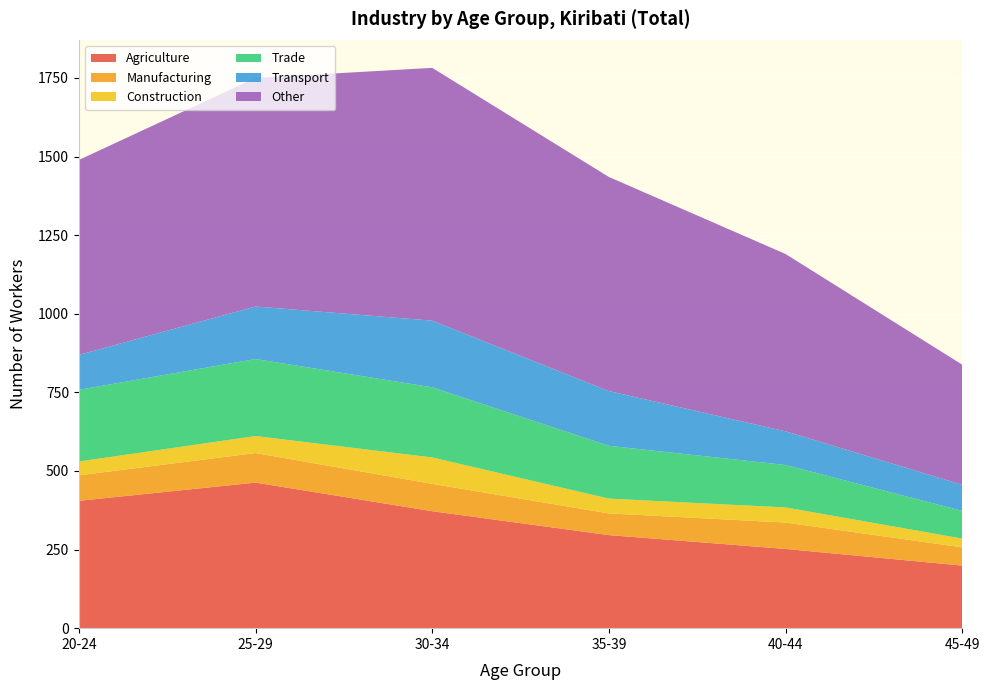

Reading left to right, extract all data points from this chart.

Agriculture: 405	463	372	296	252	199
Manufacturing: 81	94	87	69	84	58
Construction: 44	54	84	47	48	28
Trade: 228	245	223	168	135	88
Transport: 111	167	212	174	107	83
Other: 620	727	804	681	564	382